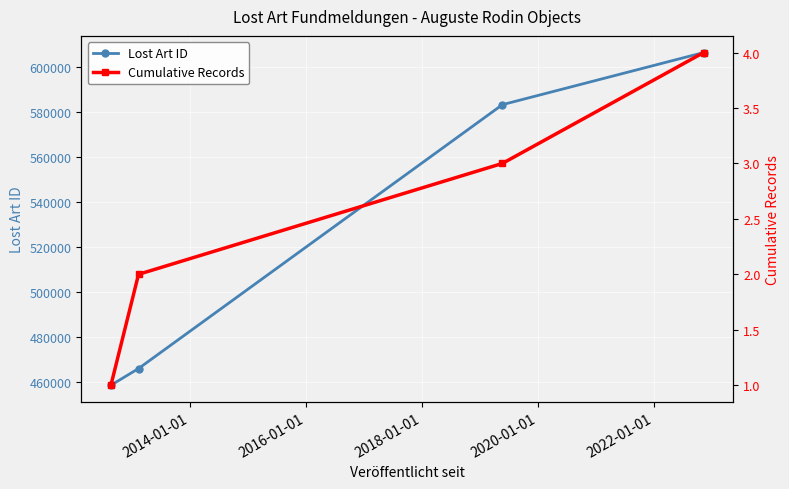

At which label is Lost Art ID closest to 532381?

2016-01-01